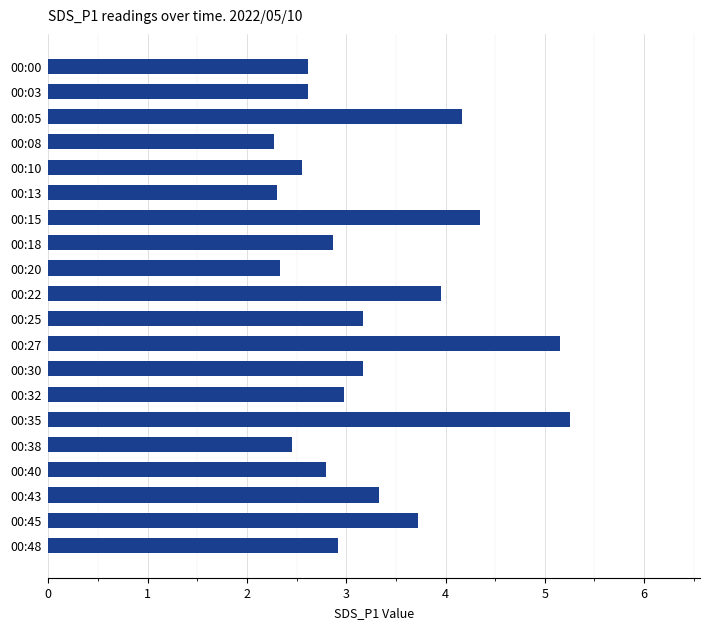

What is the smallest value displayed?

2.3